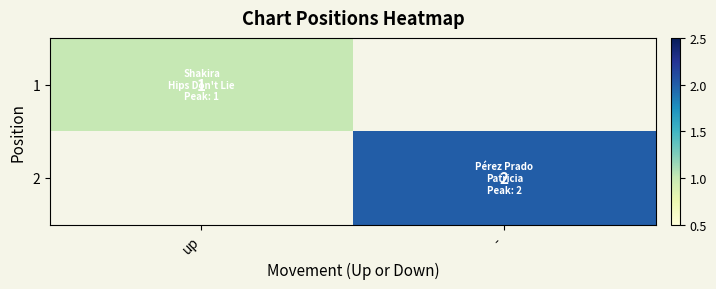

Is the value of 1 at up greater than the value of 2 at -?

No